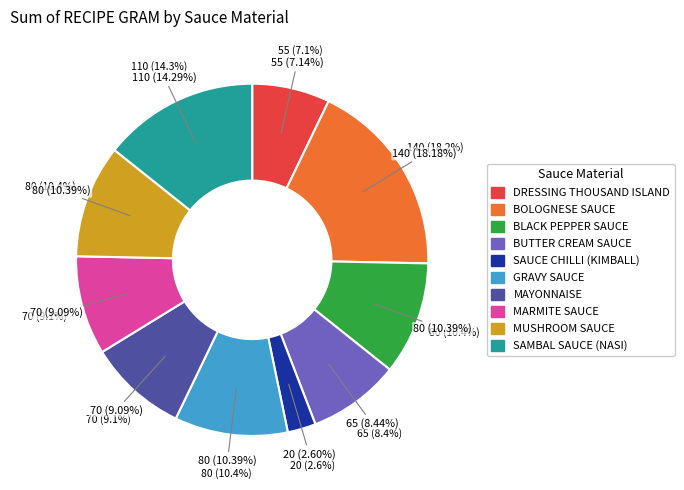

The BLACK PEPPER SAUCE slice represents 10% of the pie. True or false?

True